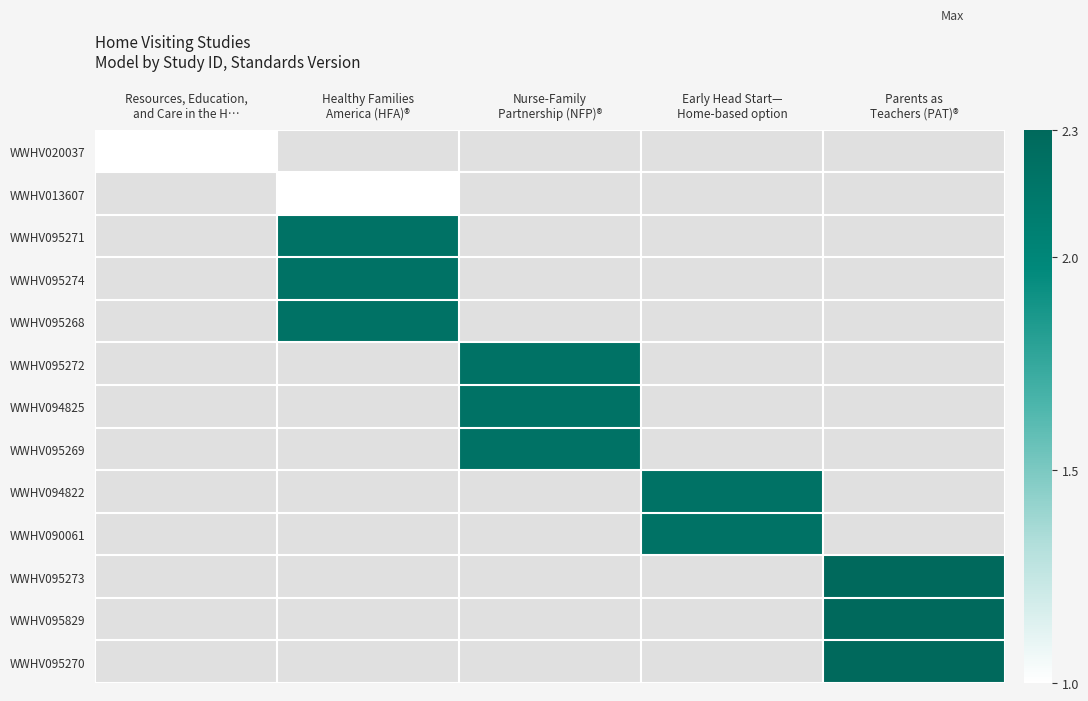

At how many categories does at least one series exceed 1?

4